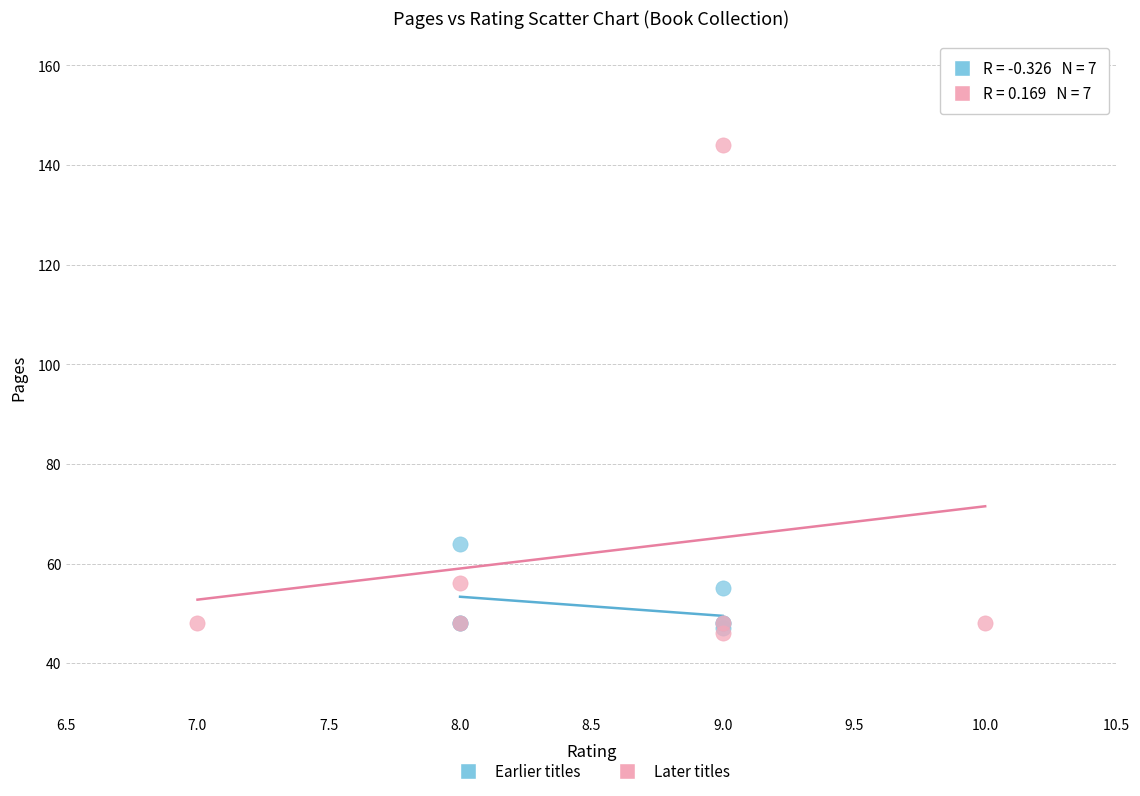

Which series contains the highest Y value?

Later titles